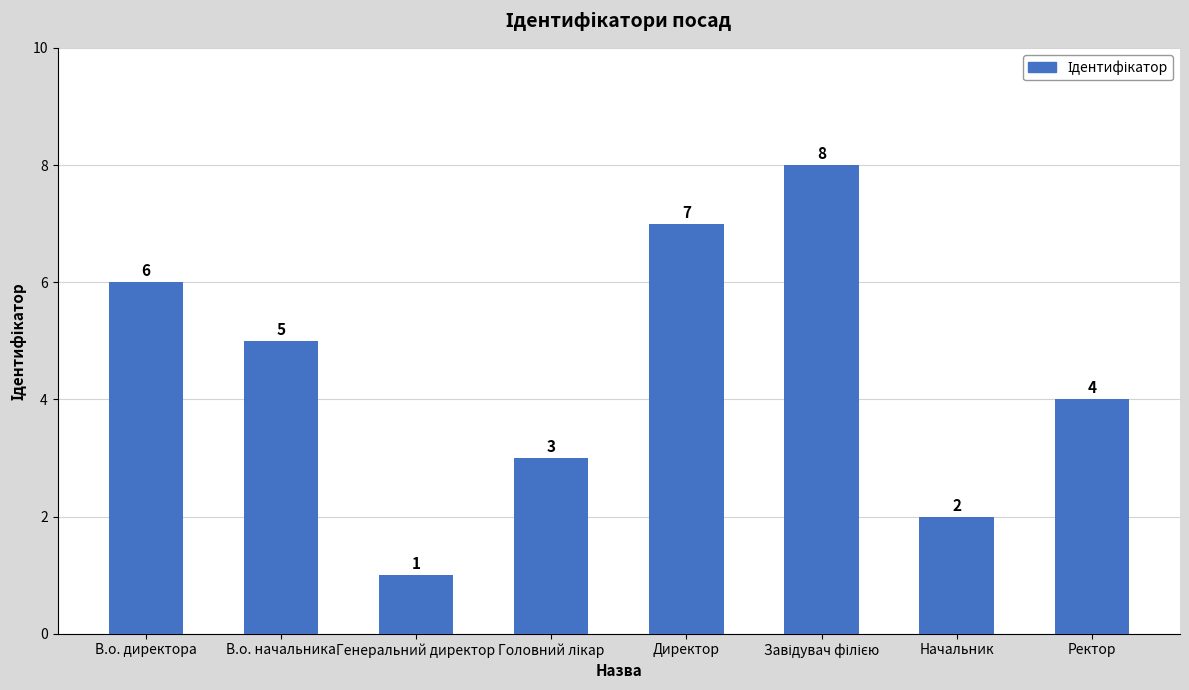

The chart shows a value of 2 at Генеральний директор. True or false?

False